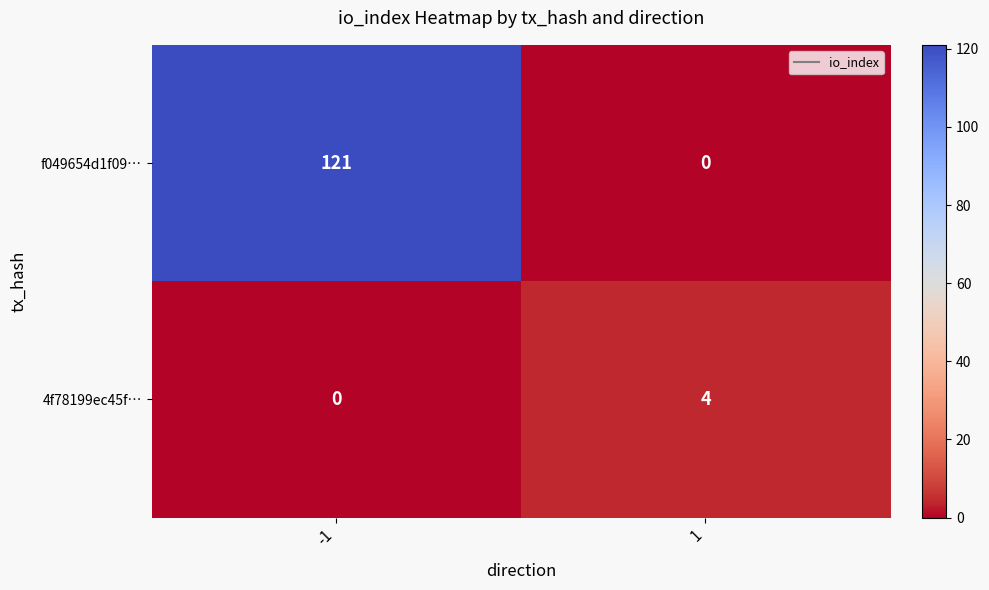

What is the maximum value for f049654d1f09…?

121